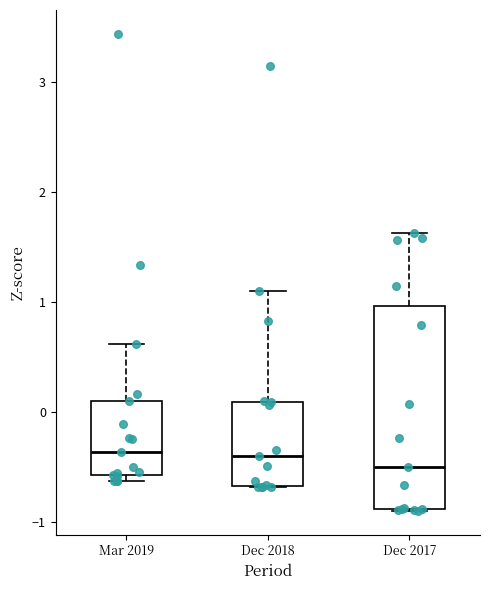

Which box is the tallest, from its lower edge to its upper edge?

Dec 2017